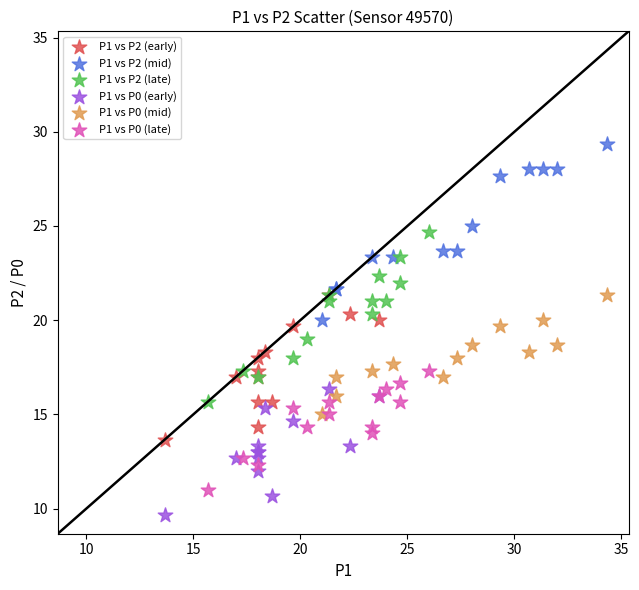

Which series reaches the maximum Y coordinate?

P1 vs P2 (mid)